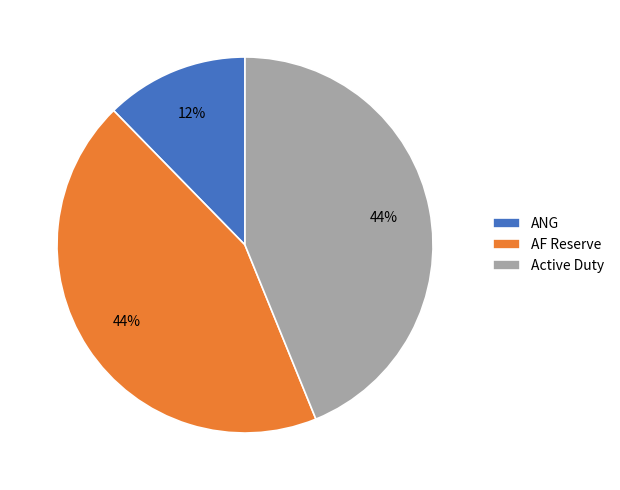

Do AF Reserve and Active Duty together represent more than half of the pie?

Yes